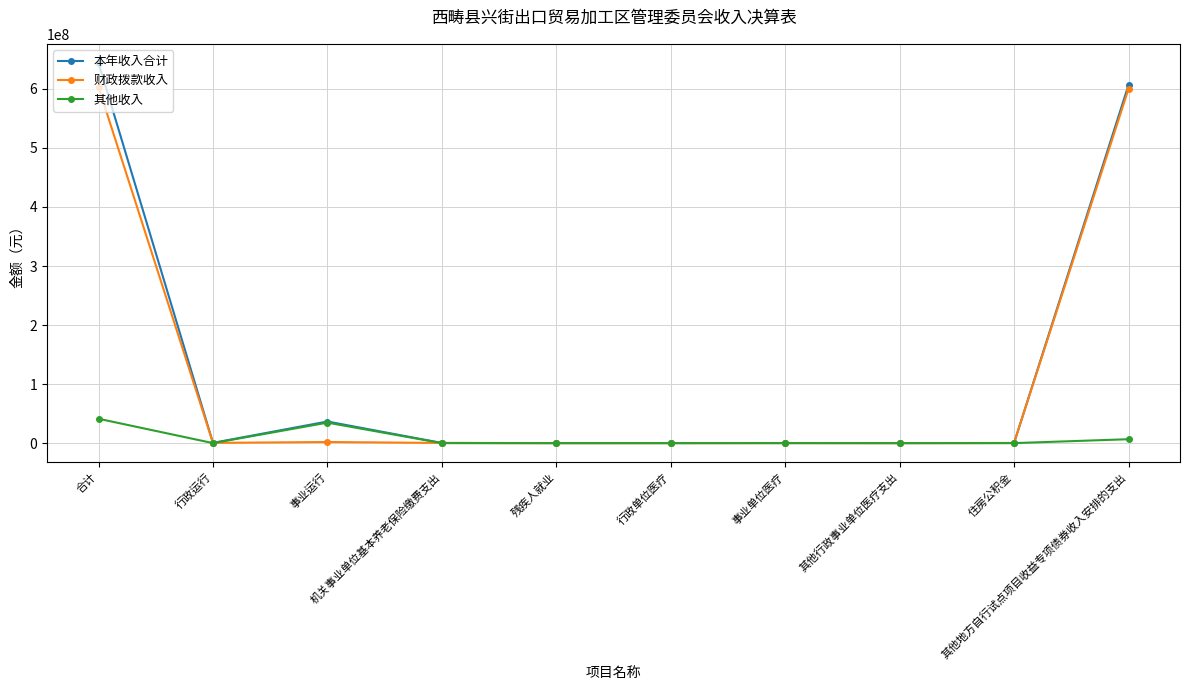

What position from the left is 事业单位医疗?

7